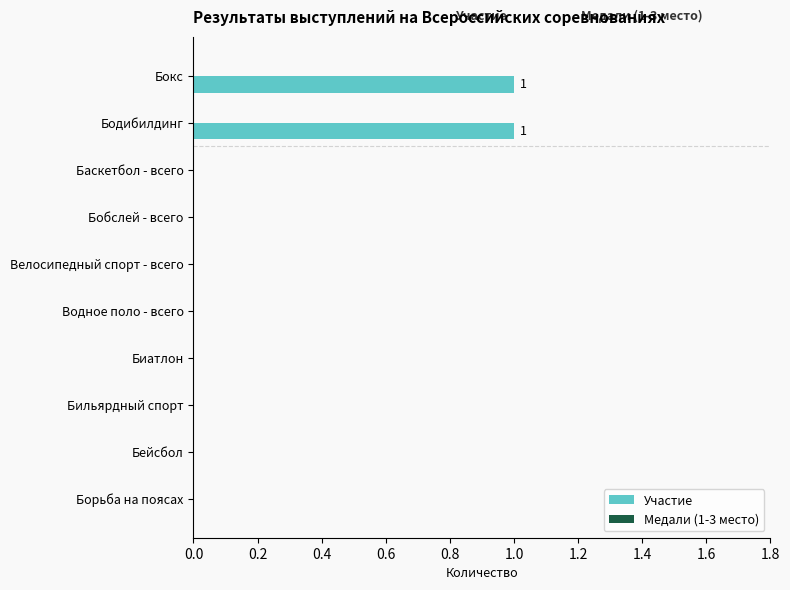

Which has a higher value, Баскетбол - всего or Бодибилдинг?

Бодибилдинг